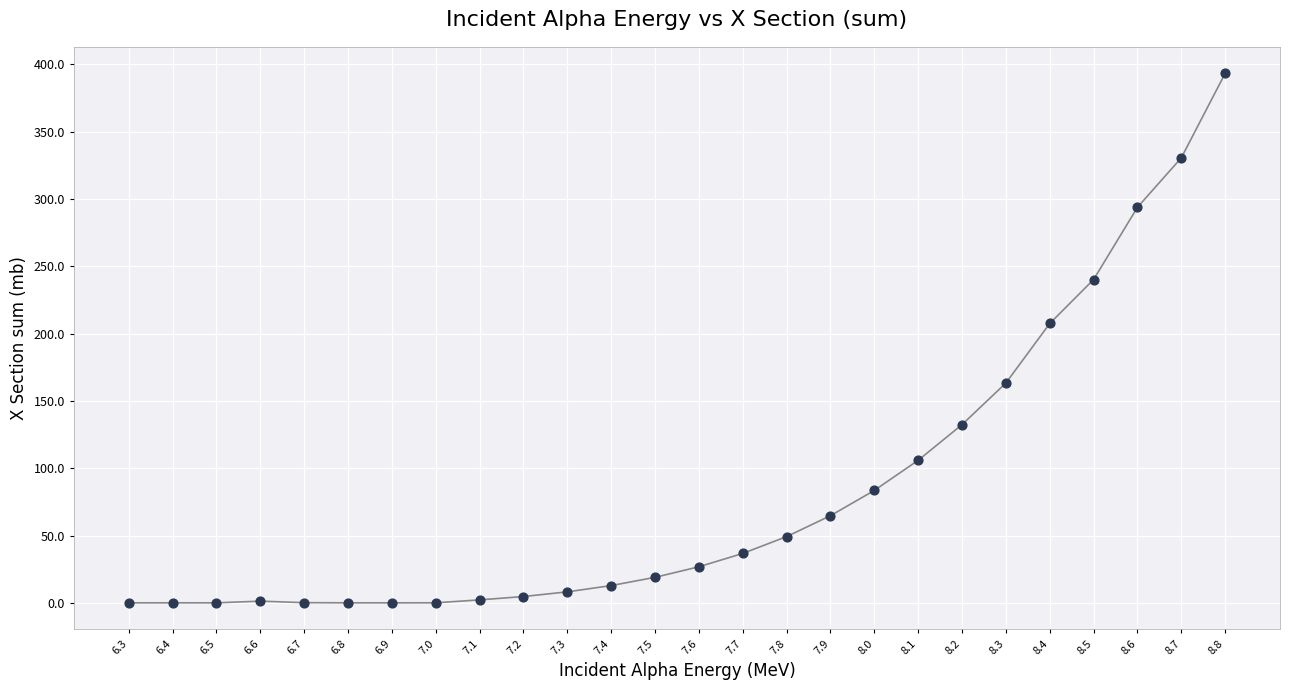

Which category has the highest value across all series?

8.8